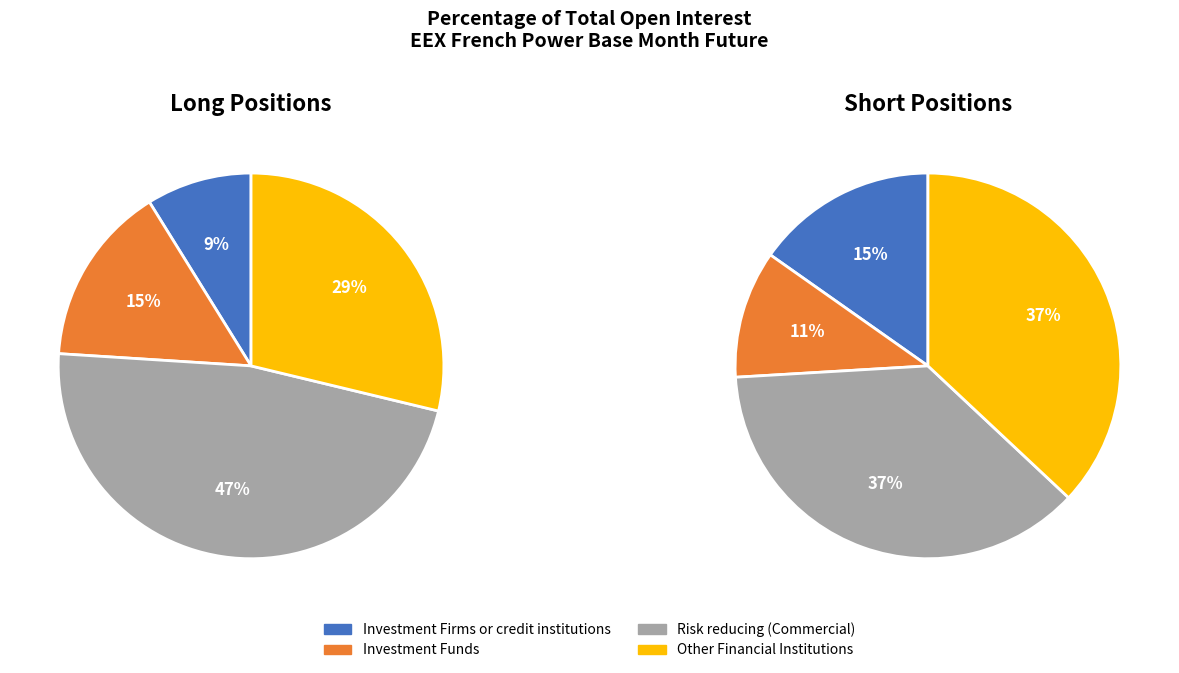

To the nearest percent, what percentage of the pie is Other Financial Institutions?

29%